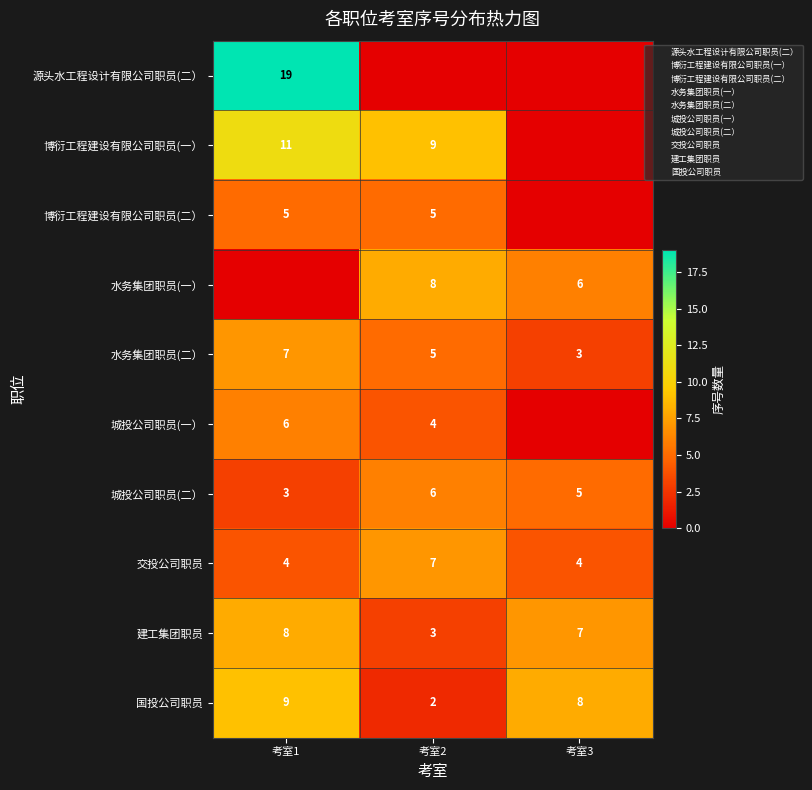

Between 考室2 and 考室3, which is larger?

考室2